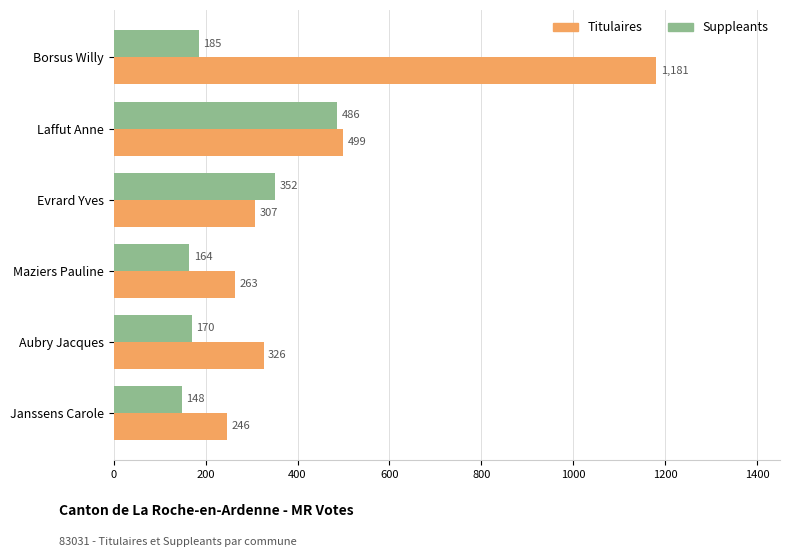

How many categories are shown in the chart?

6